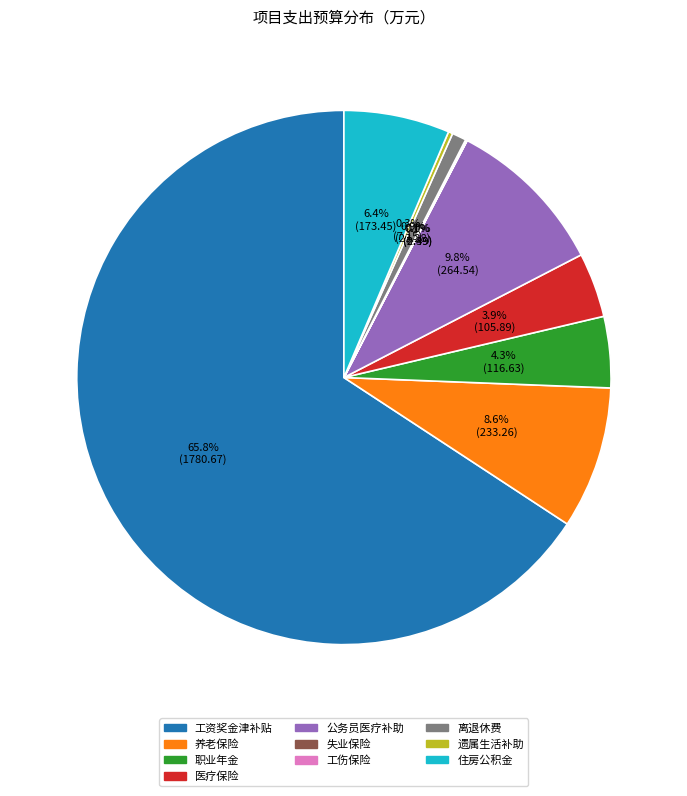

Is the sum of 住房公积金 and 工资奖金津补贴 greater than half?

Yes